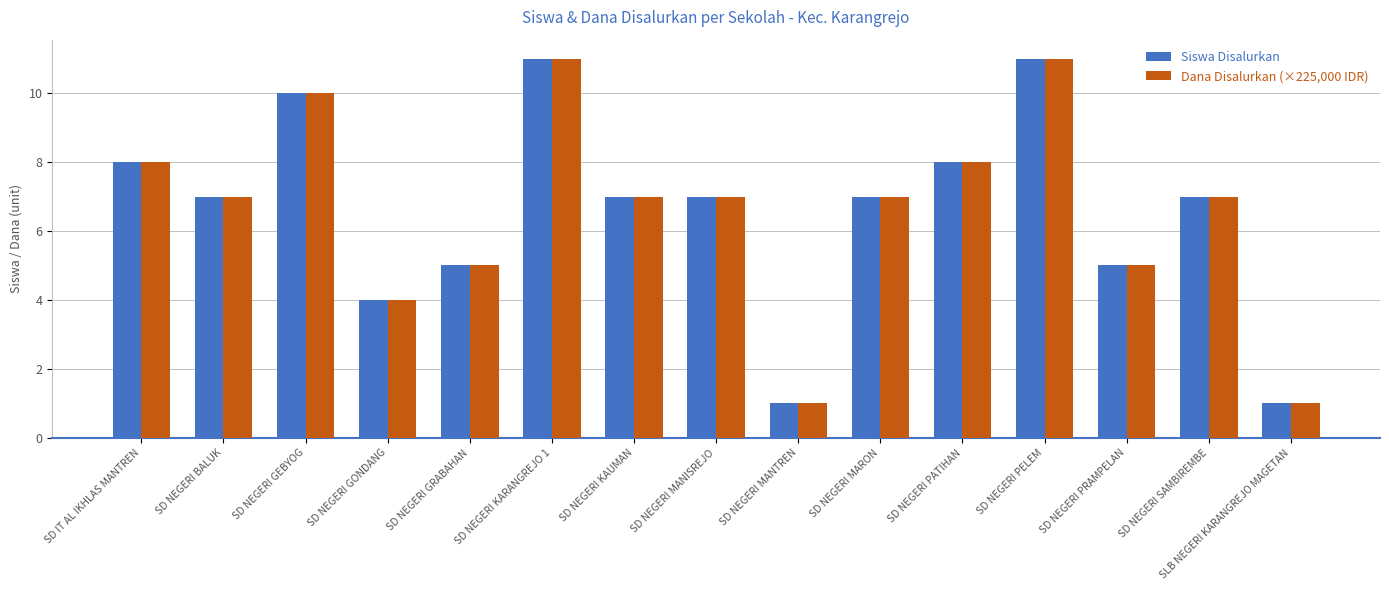

Is it true that Dana Disalurkan (×225,000 IDR) equals 11 at SD NEGERI KARANGREJO 1?

True